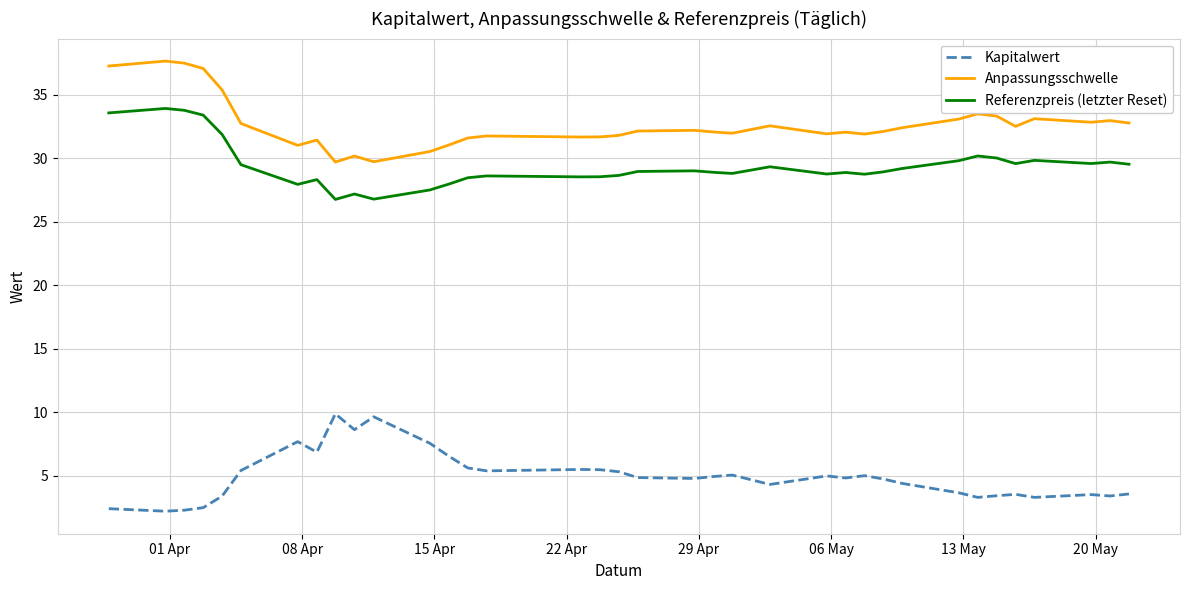

How many lines are shown in the chart?

3